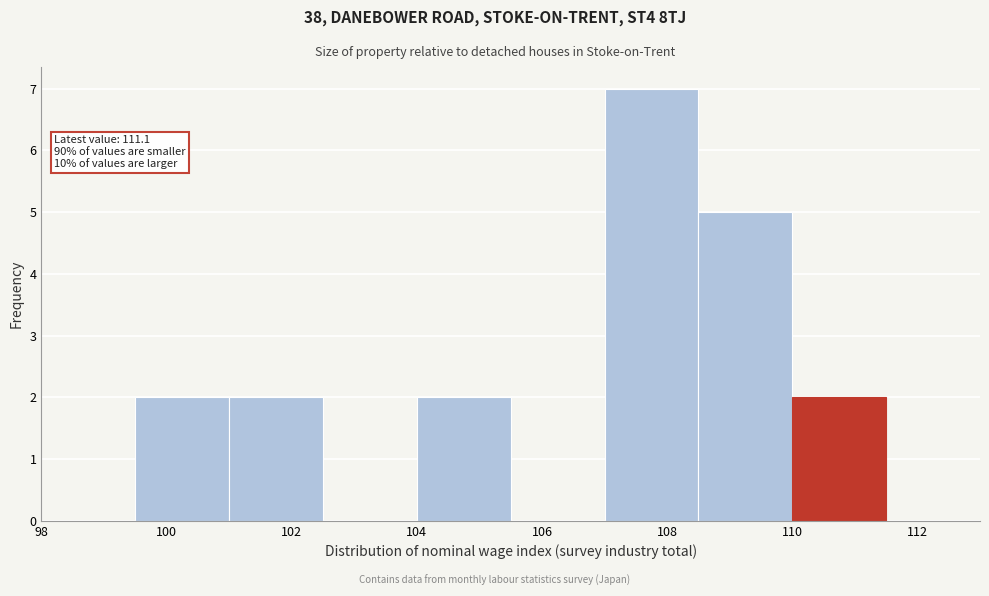

Over which range of the x-axis is the bar tallest?

107.0 to 108.5